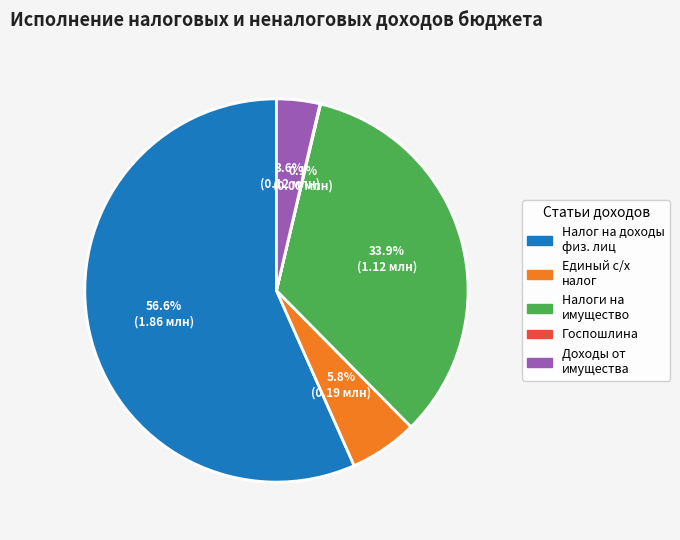

How many slices are in this pie chart?

5